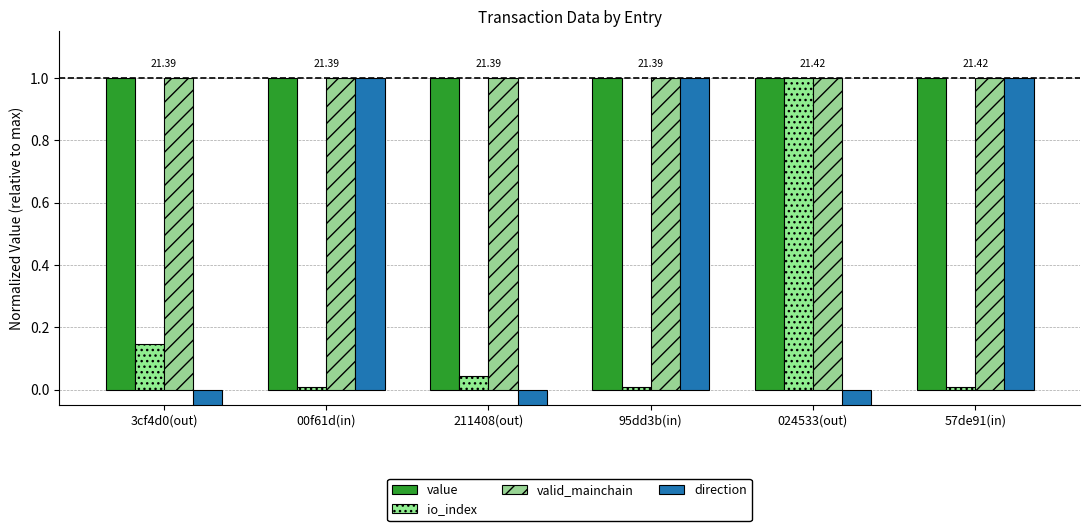

What is the greatest value displayed?

1.0